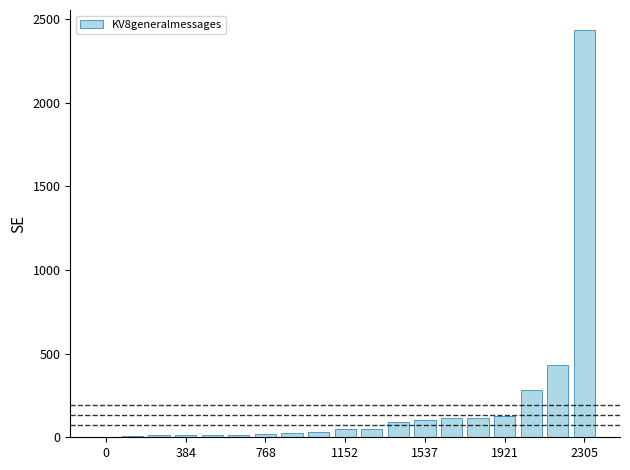

What is the sum of all values?

3934